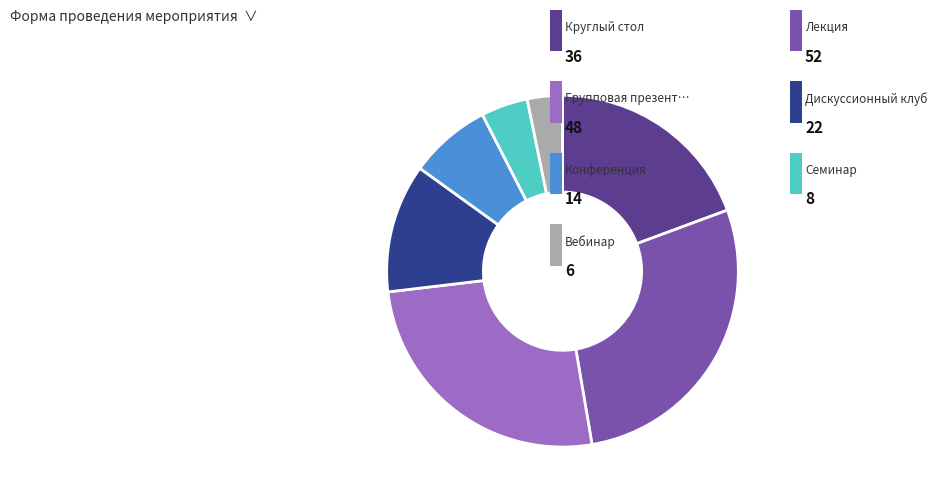

Does any single category account for the majority?

No